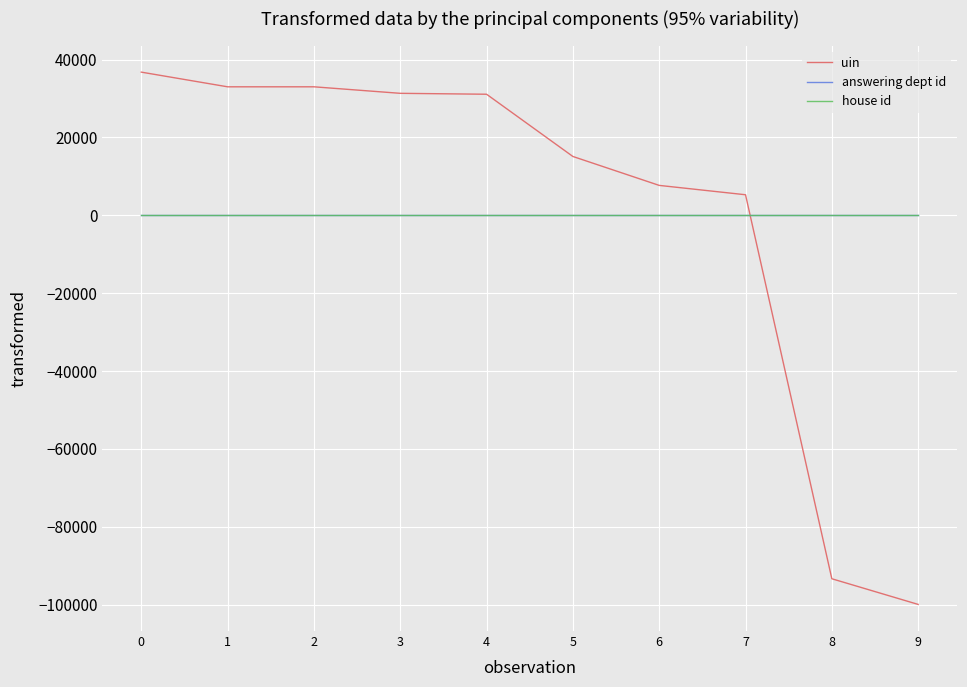

Read the uin value at 6.

7681.5